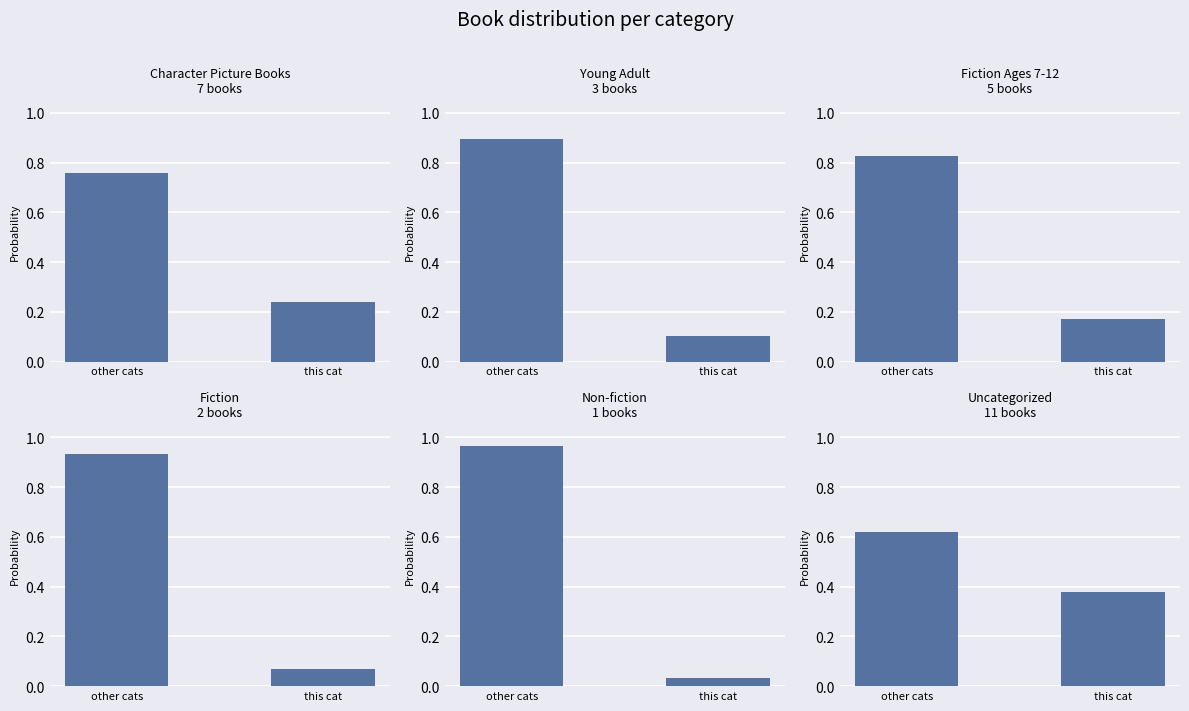

Reading left to right, transcribe all the data shown in this chart.

Character Picture Books: other cats=0.8	this cat=0.2
Young Adult: other cats=0.9	this cat=0.1
Fiction Ages 7-12: other cats=0.8	this cat=0.2
Fiction: other cats=0.9	this cat=0.1
Non-fiction: other cats=1.0	this cat=0.0
Uncategorized: other cats=0.6	this cat=0.4